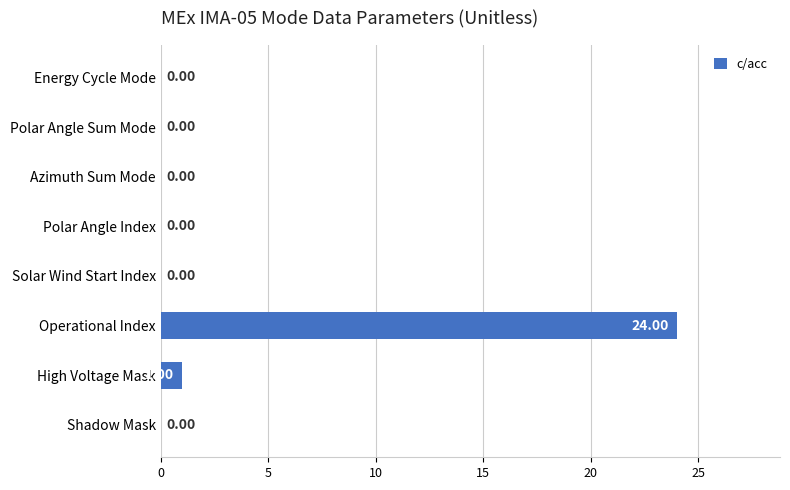

What is the sum of all values?

25